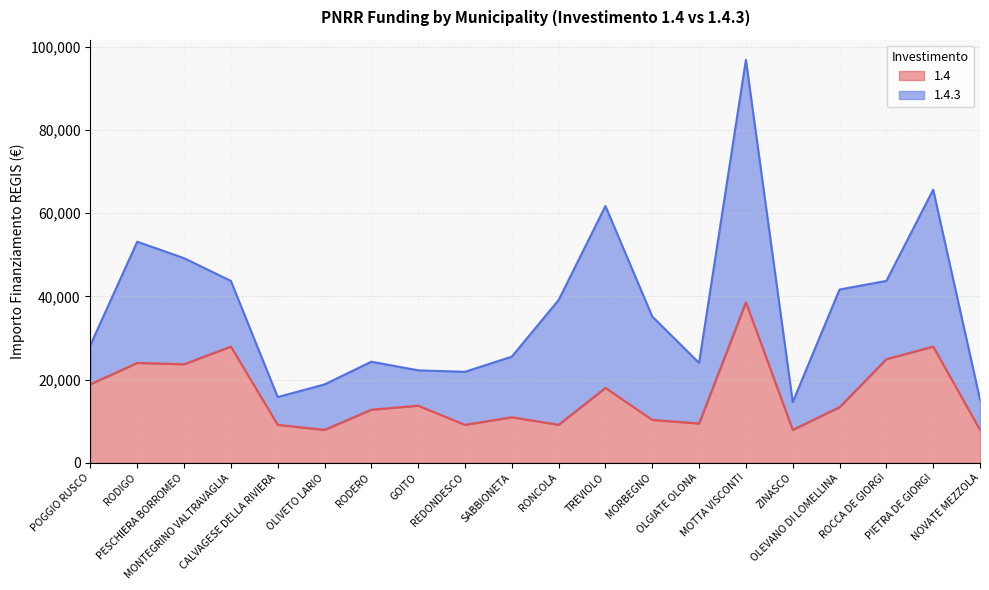

Reading right to left, what are all the values shown in this chart?

7891	27922	24887	13354	7891	38565	9427	10284	17997	9105	10926	9105	13712	12747	7891	9105	27922	23673	23996	18854